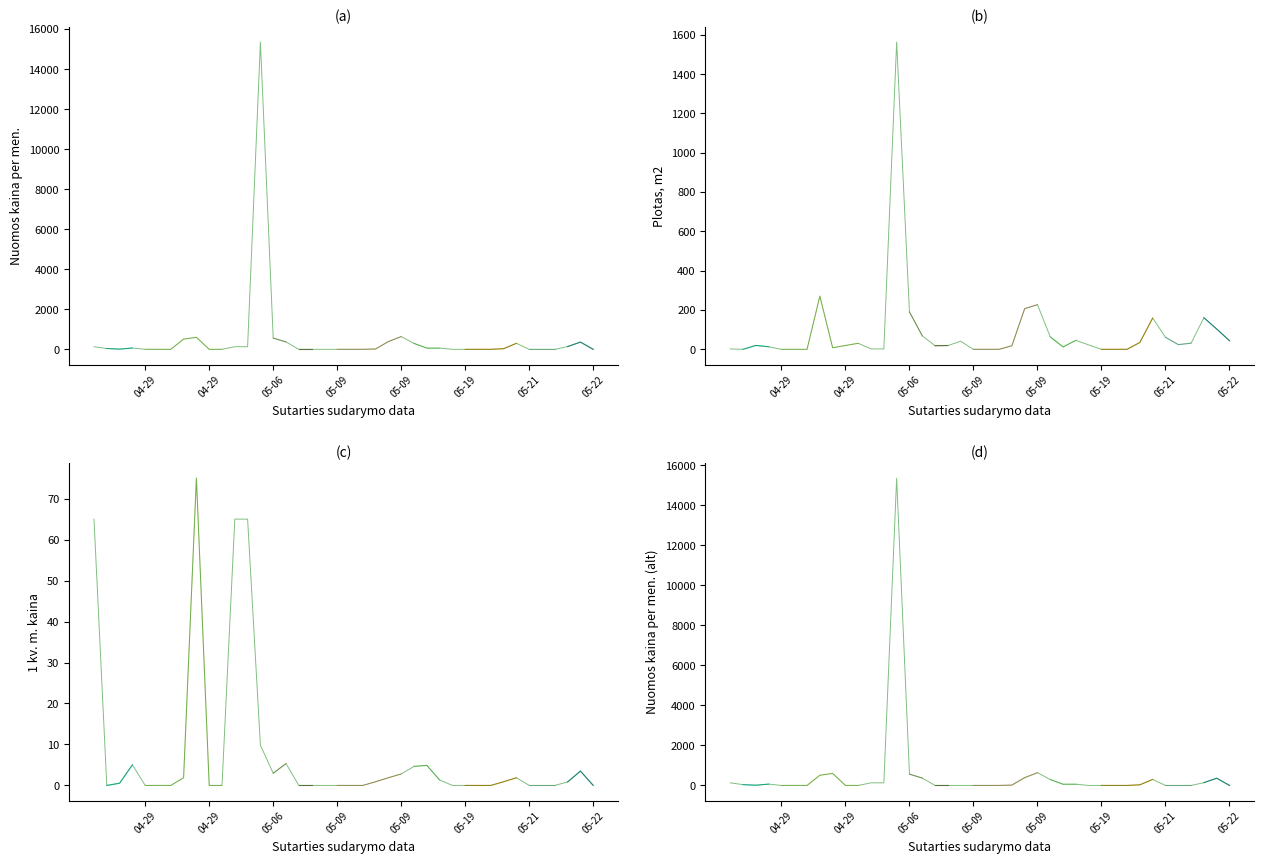

Does the chart have visible grid lines?

No